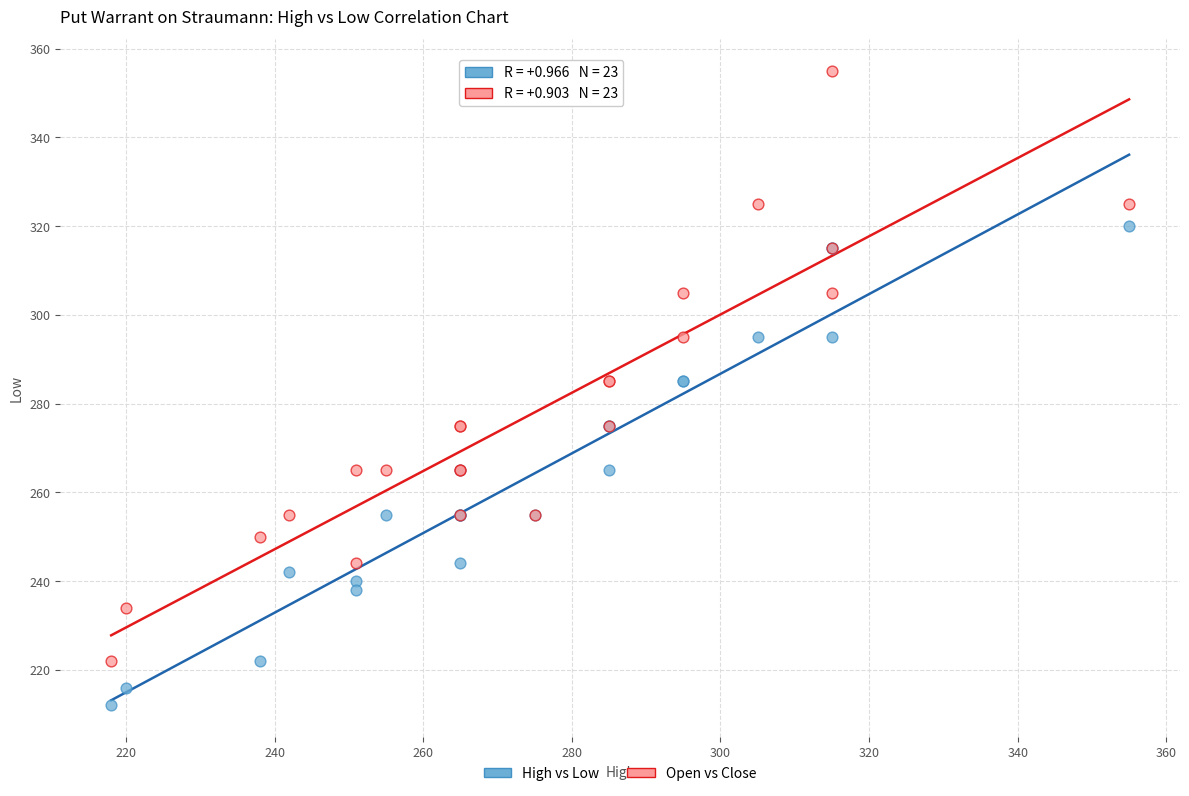

Which series contains the lowest Y value?

High vs Low